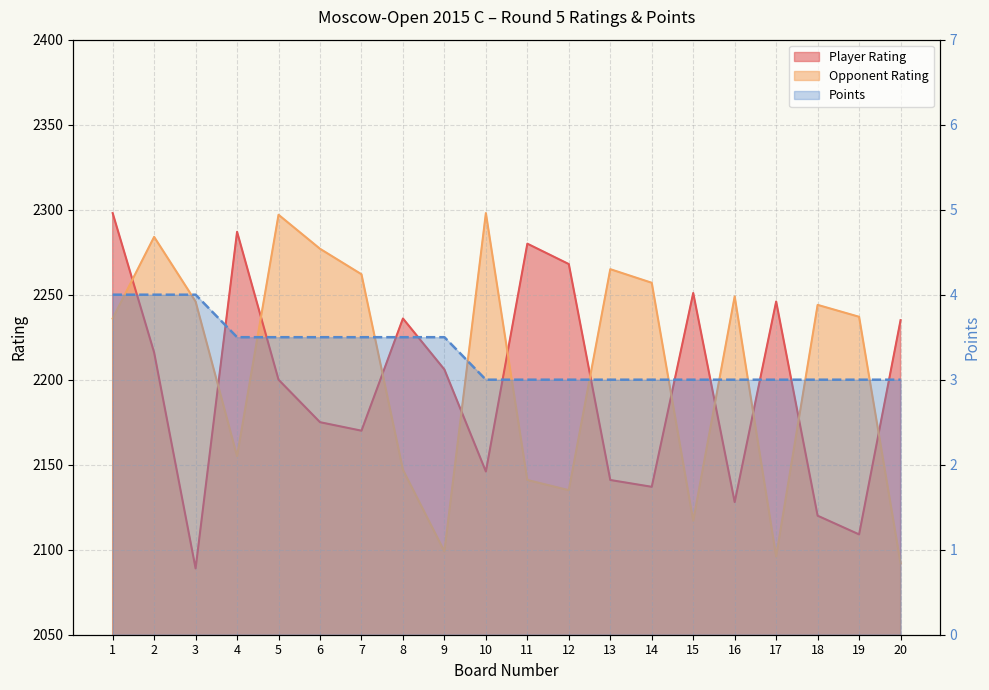

Where is Points nearest to the value 3?

10